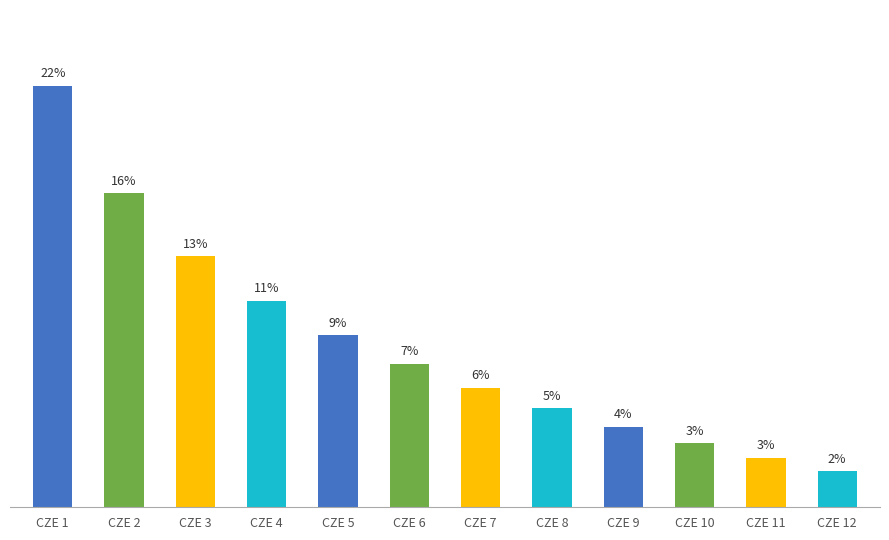

The value at CZE 4 is 371. True or false?

False